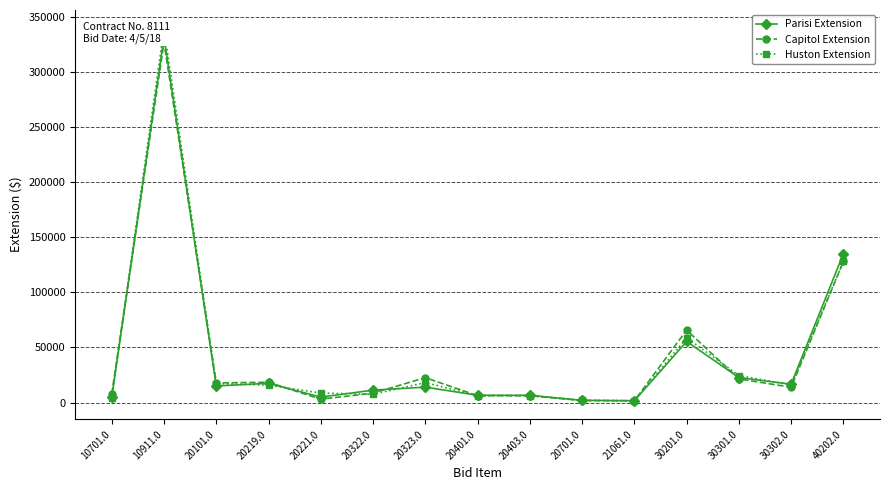

Is it true that Parisi Extension equals 36660.6 at 30201.0?

False